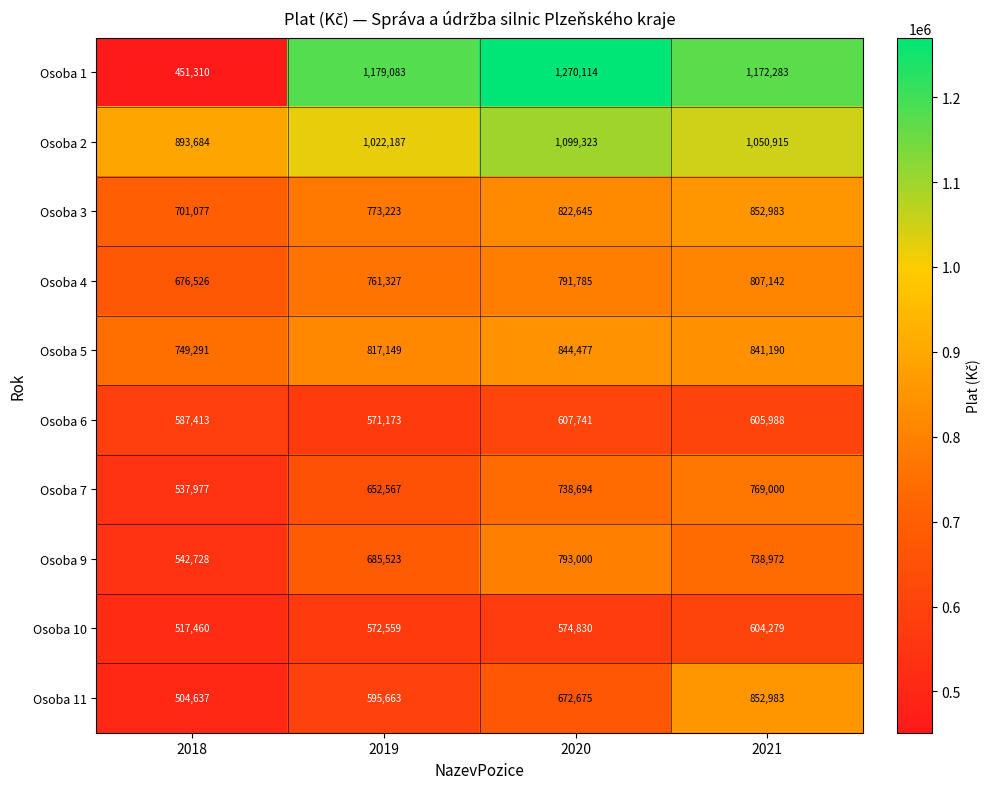

How many categories are shown in the chart?

4